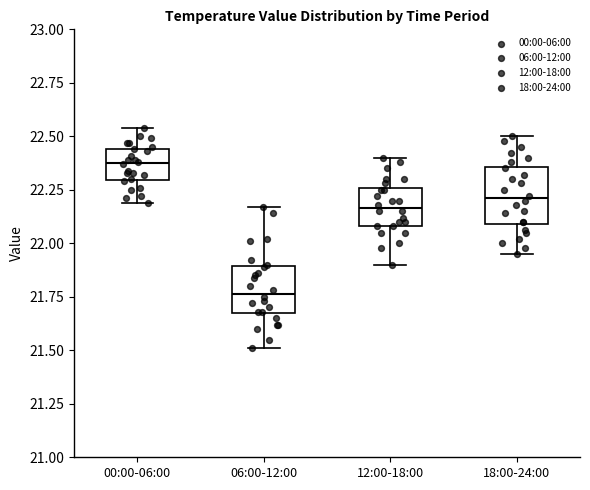

Where does the lower whisker of the box for 00:00-06:00 end on the y-axis? The values are not printed on the chart, so give them approximately, as read against the axis.

22.20